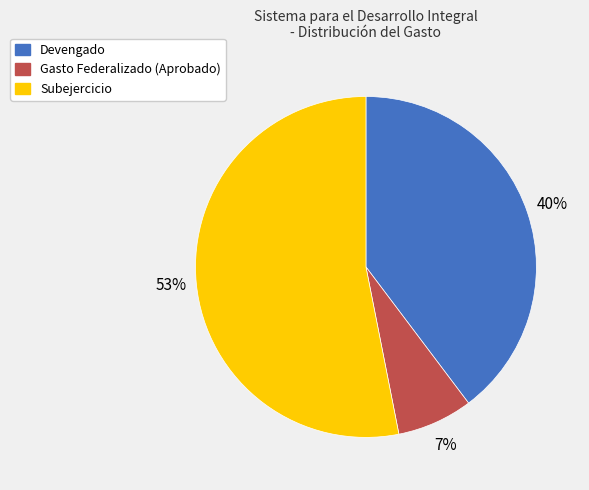

To the nearest percent, what percentage of the pie is Devengado?

40%